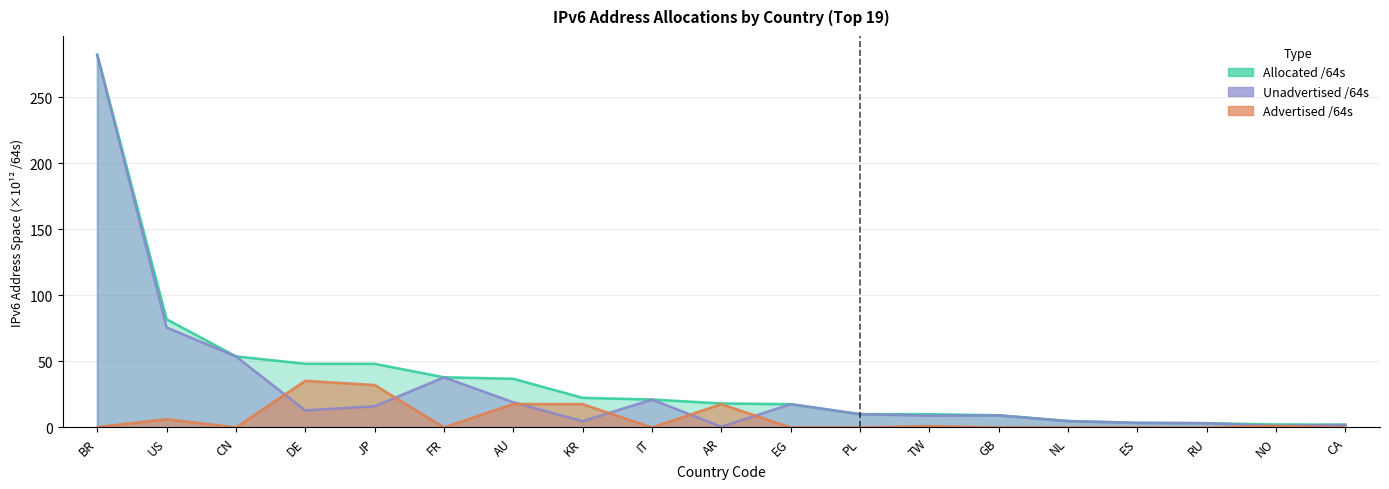

What are all the series names shown in the legend?

Allocated /64s, Advertised /64s, Unadvertised /64s